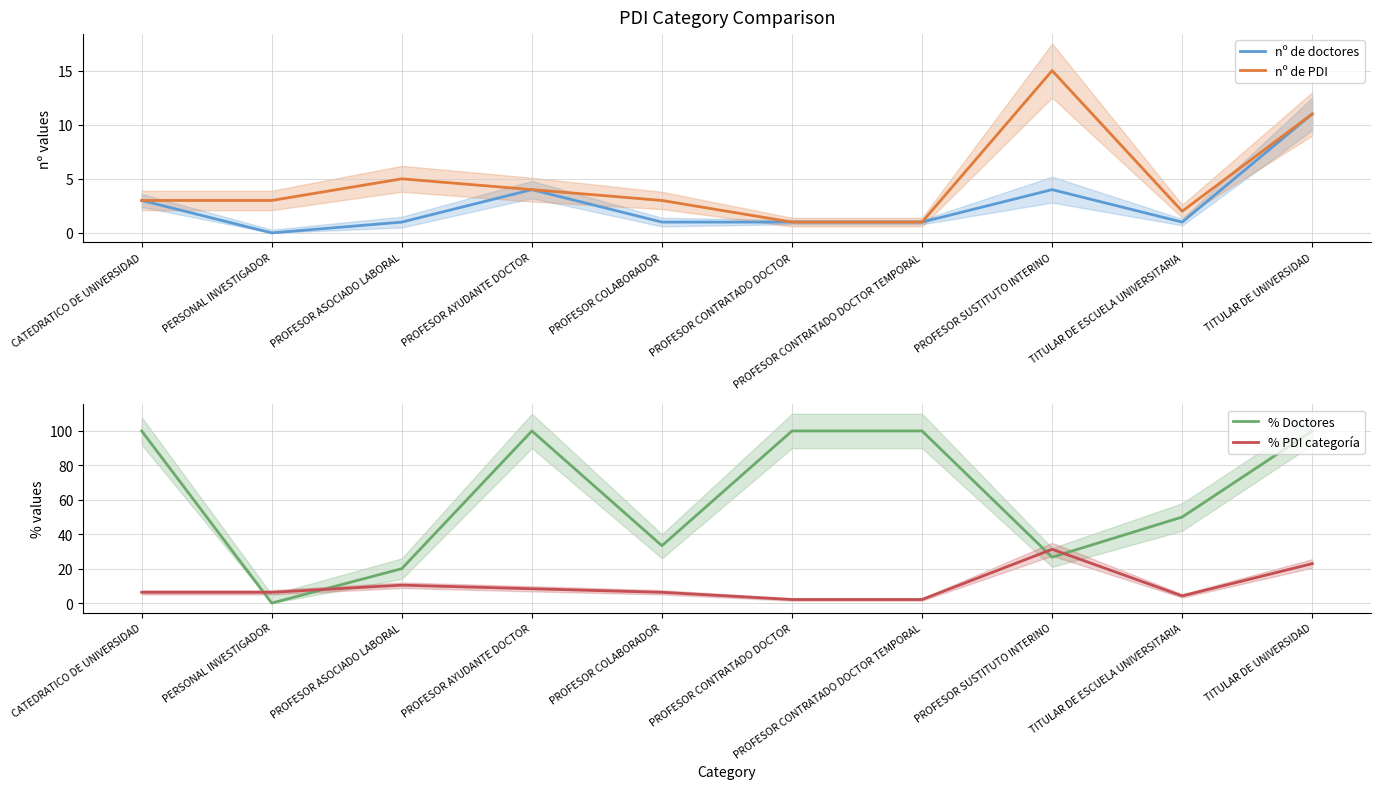

Which series has the widest spread of values?

% Doctores